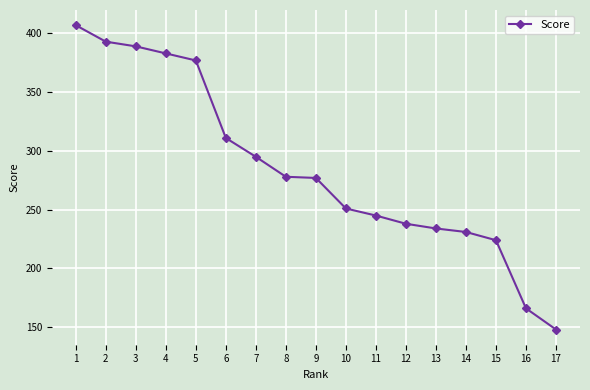

The value at 15 is 66. True or false?

False